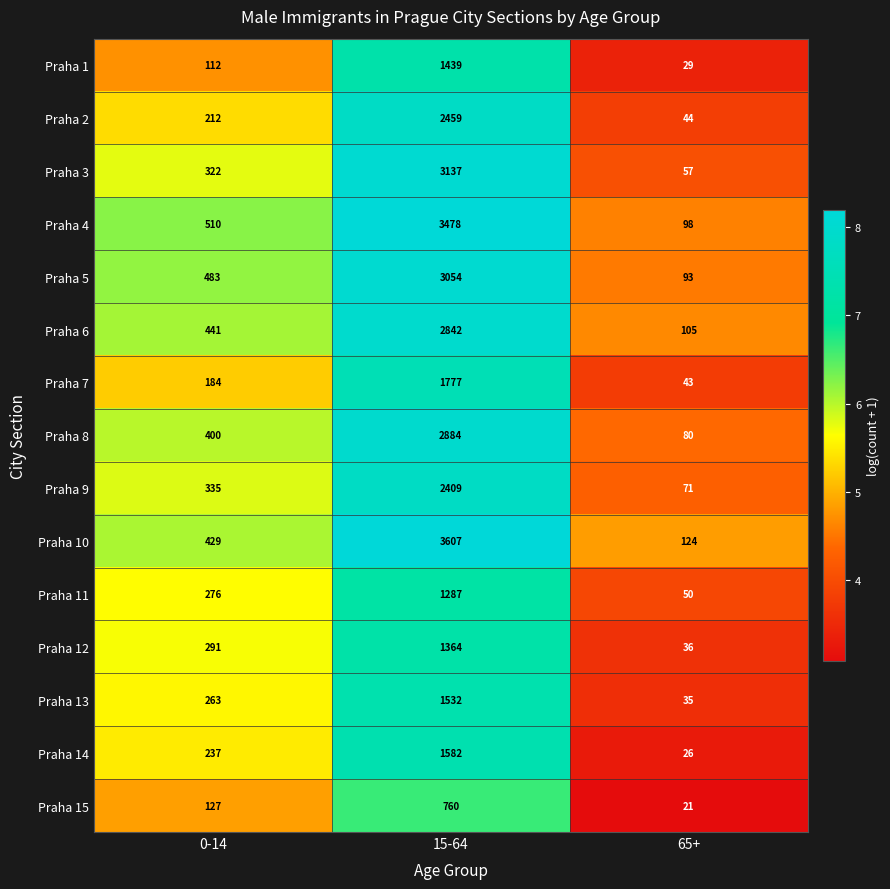

Which category has the lowest value across all series?

65+